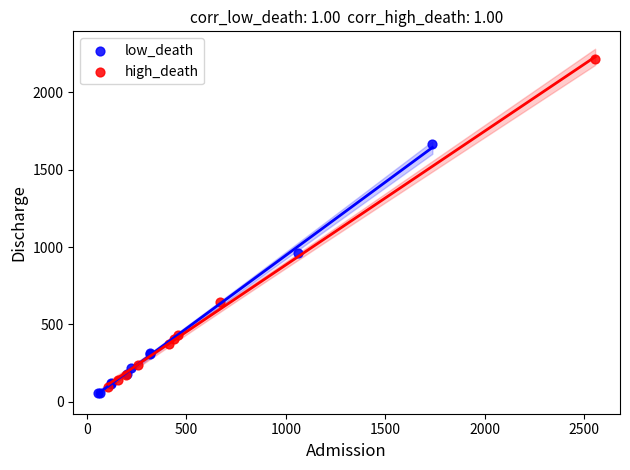

Which series reaches the minimum Y coordinate?

low_death